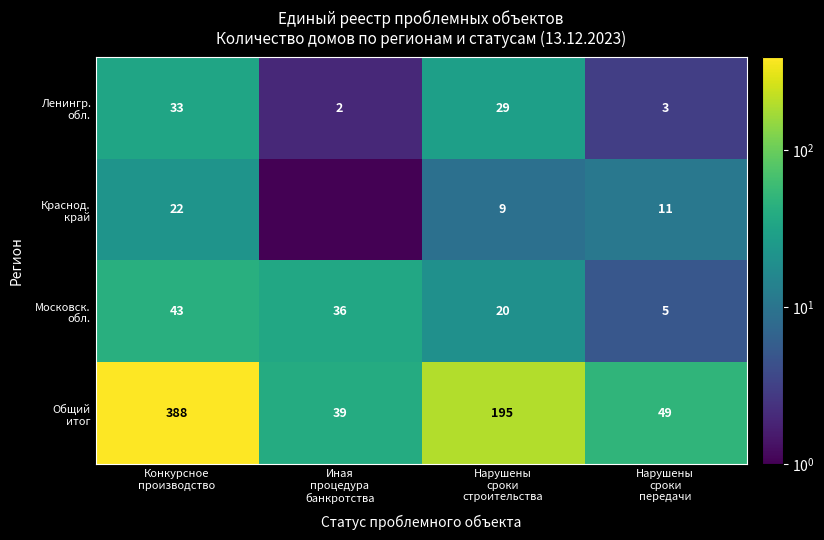

Which series changed the most between Иная процедура банкротства and Нарушены сроки строительства?

Общий итог